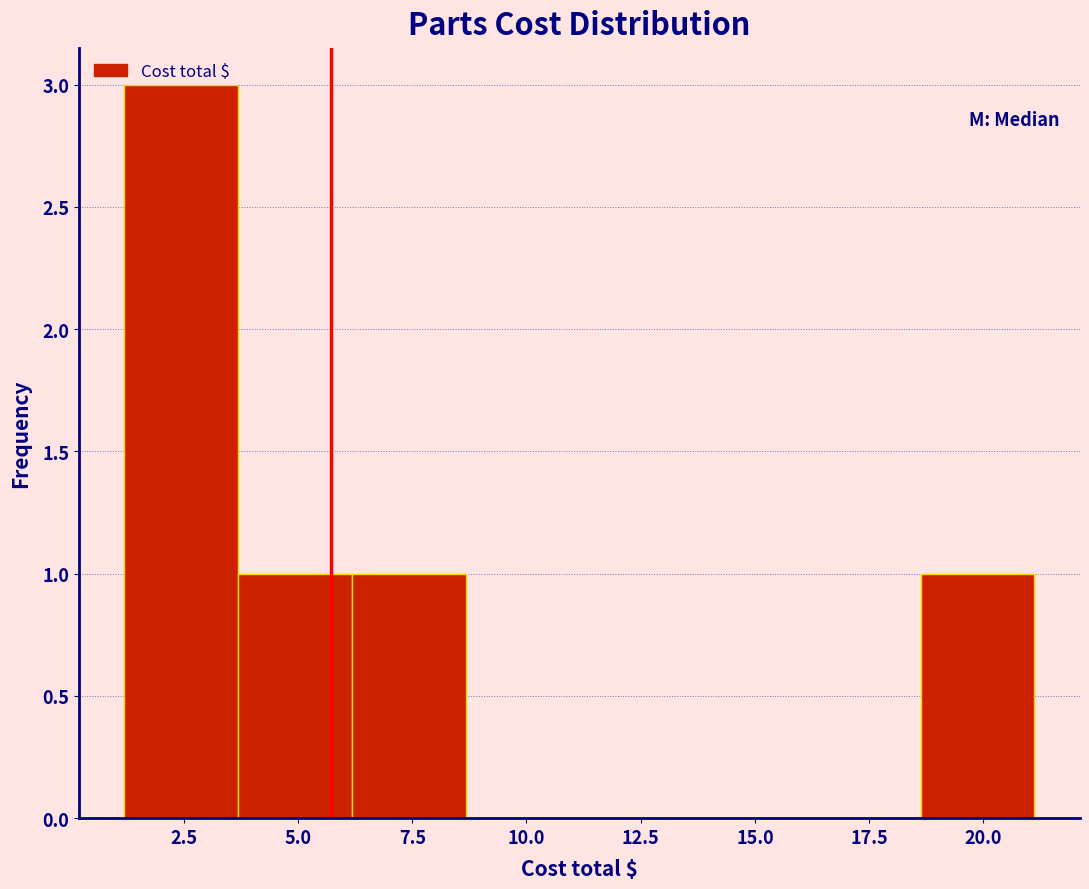

What is the height of the bar covering 18.5 to 21.0 on the x-axis? Neither the bar edges nor the heights are printed on the chart, so give them approximately, as read against the axes.

1